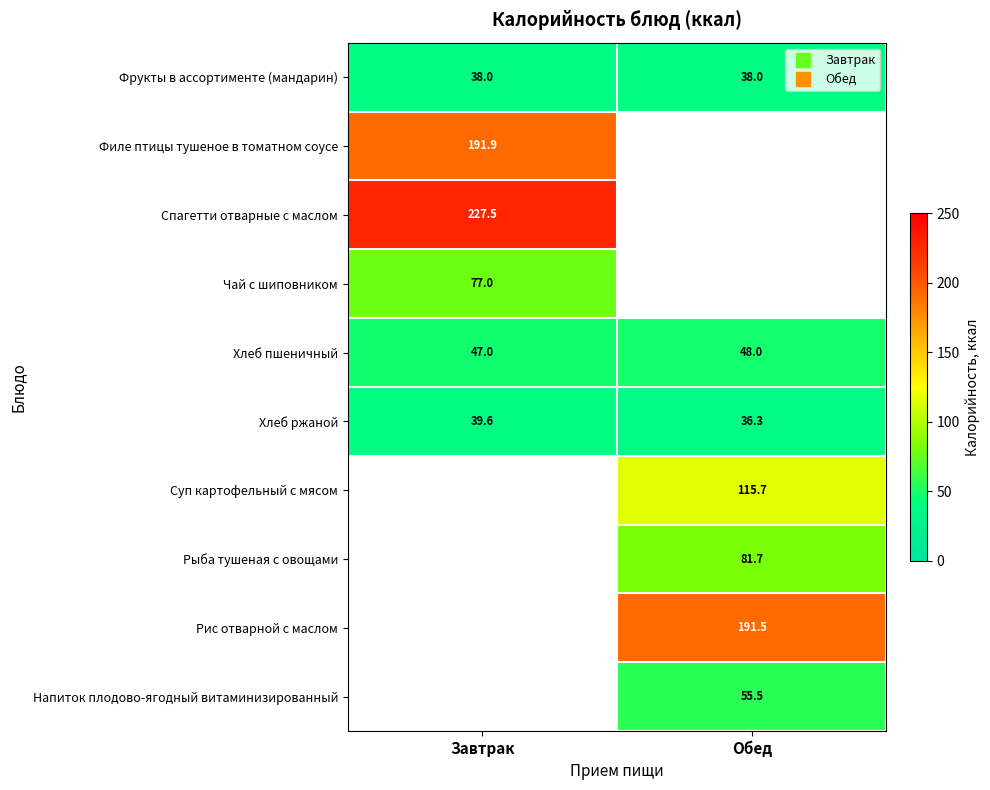

What is the highest value of the Хлеб пшеничный series?

48.0